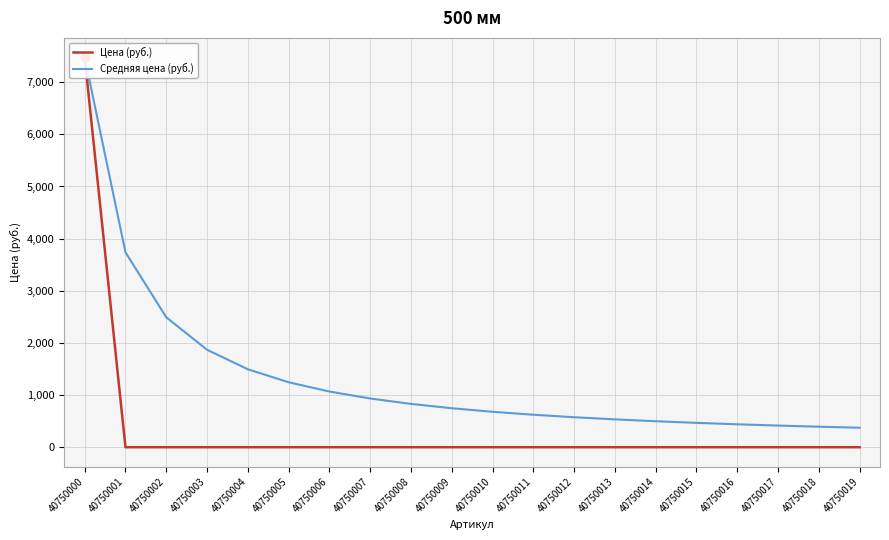

At which category is the sum across all series the highest?

40750000